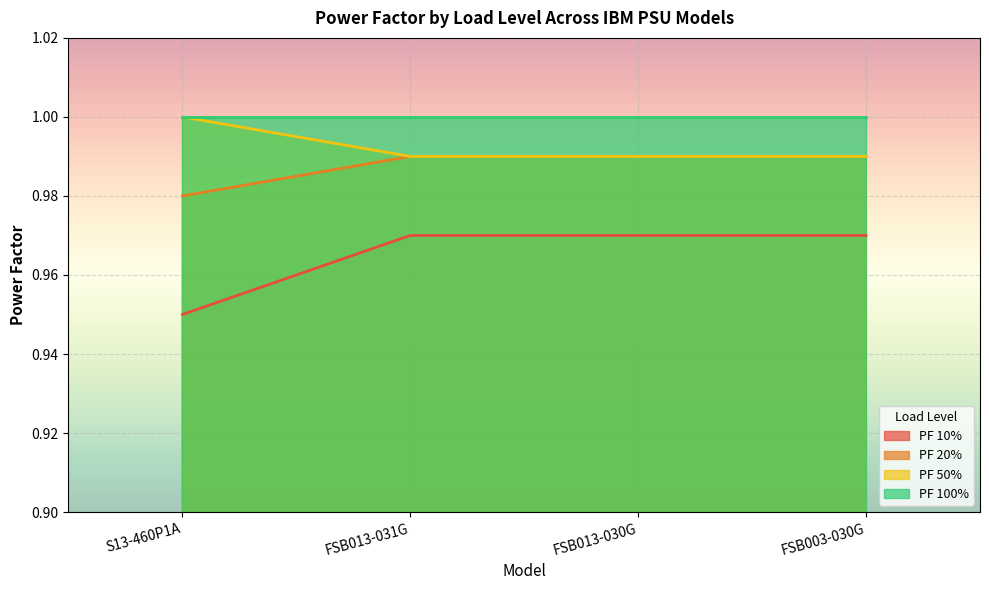

The value of PF 50% at FSB013-031G is 0.2. True or false?

False